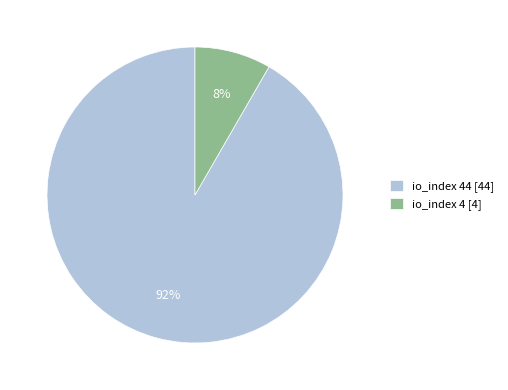

To the nearest percent, what percentage of the pie is io_index 44 [44]?

92%